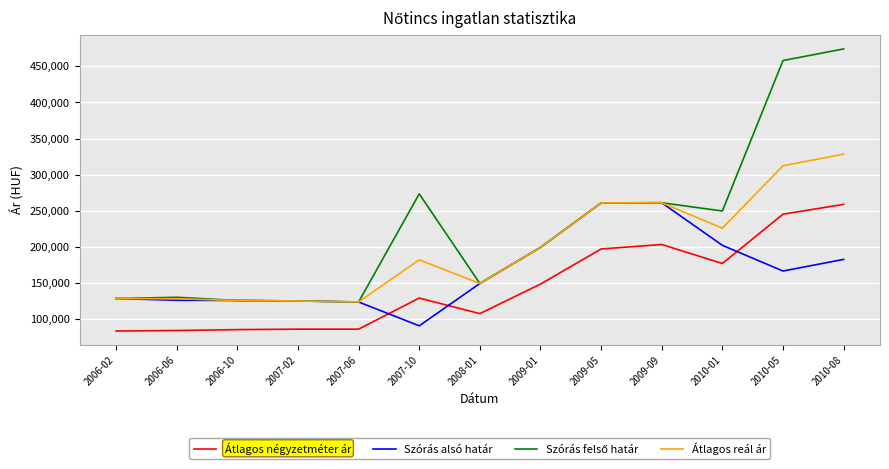

What is the minimum value for Átlagos négyzetméter ár?

83698